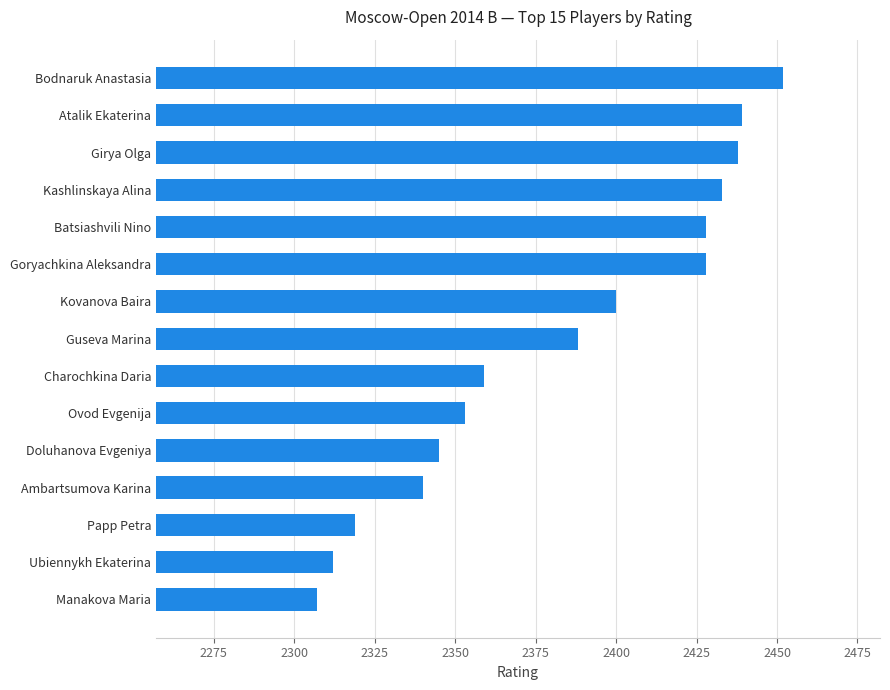

Which label corresponds to the smallest value in the chart?

Manakova Maria